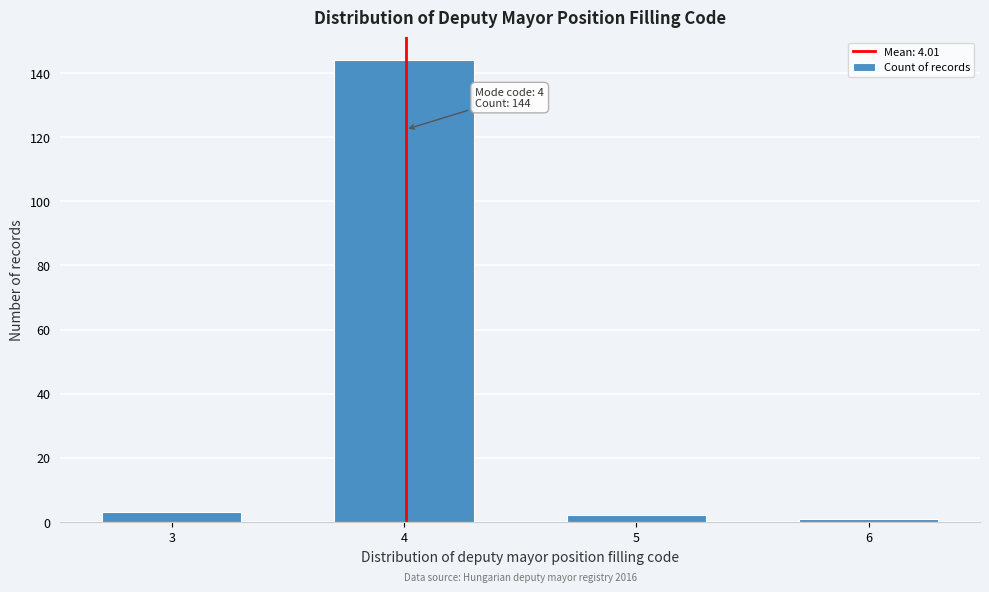

Reading left to right, what are all the values shown in this chart?

3=3	4=144	5=2	6=1